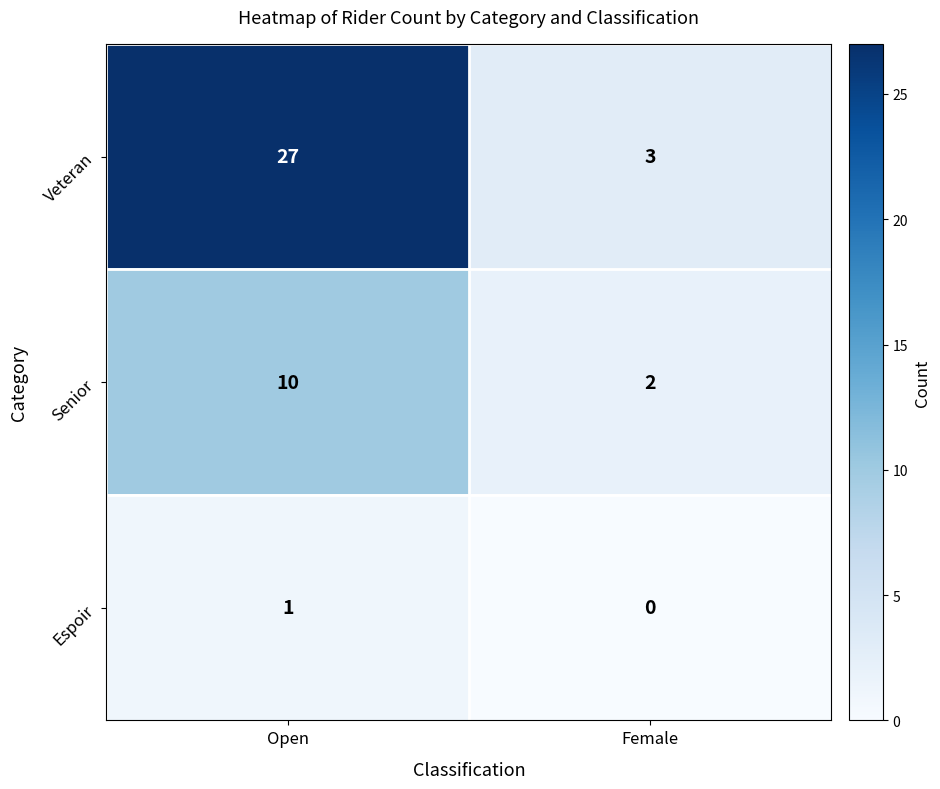

At which category does the chart reach its peak across all series?

Open